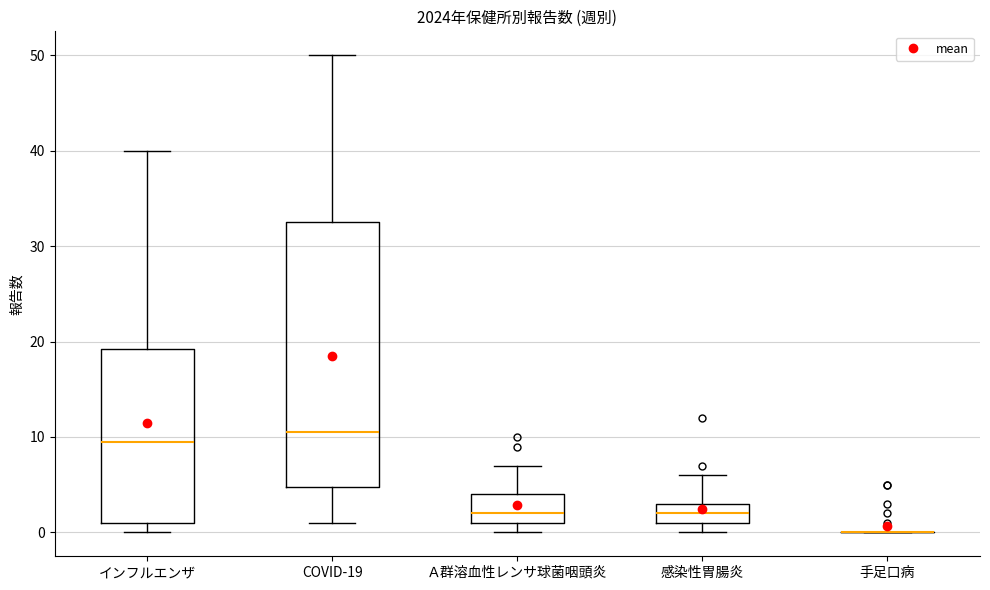

Where is the lower edge of the box for インフルエンザ on the y-axis? The values are not printed on the chart, so give them approximately, as read against the axis.

1